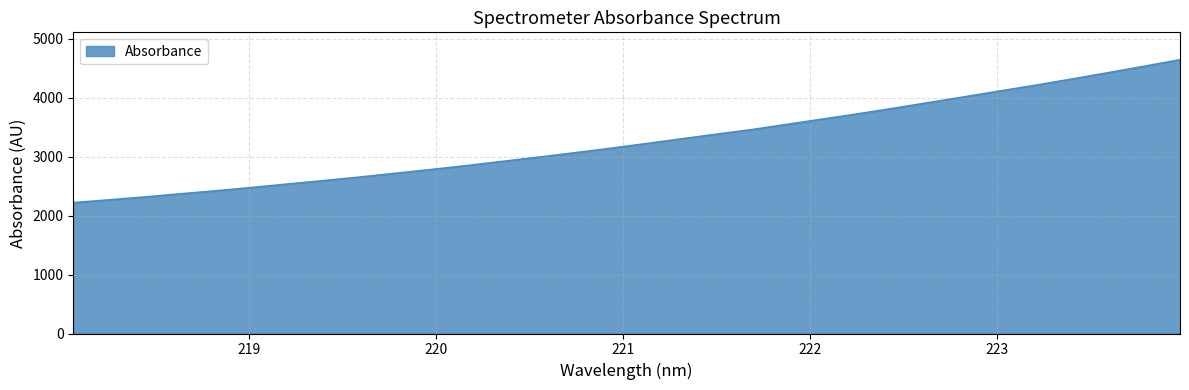

What is the greatest value displayed?

4641.4